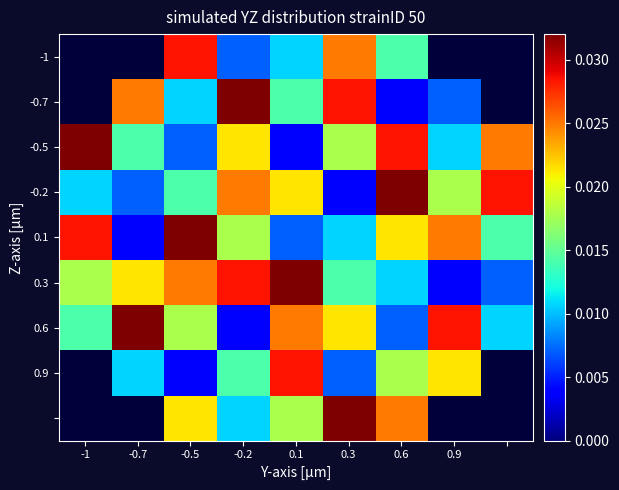

The -0.2 series shows 0.0 at 0.9. True or false?

False